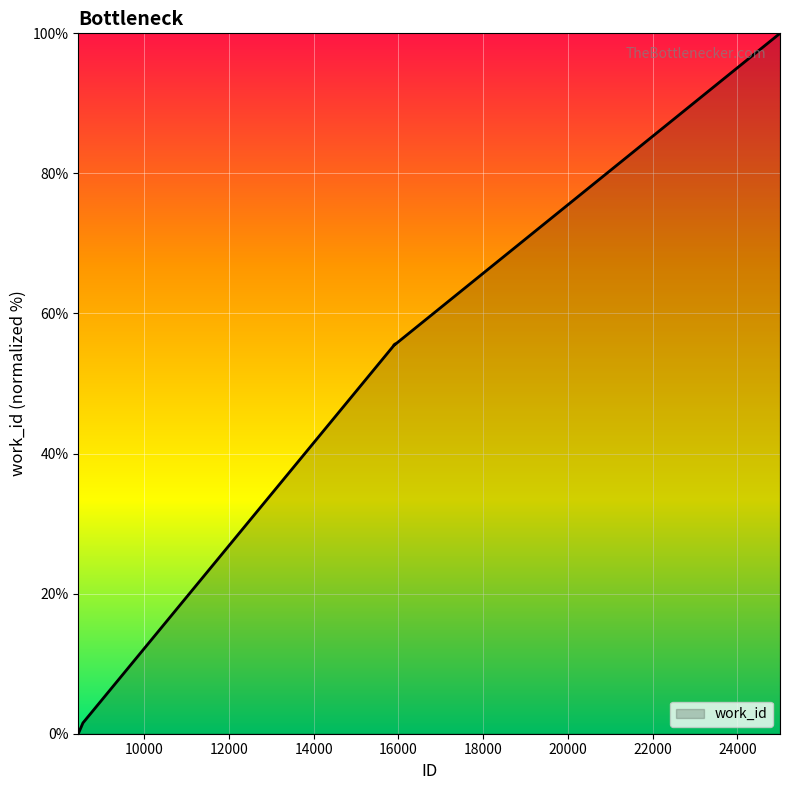

What is the greatest value displayed?

100.0